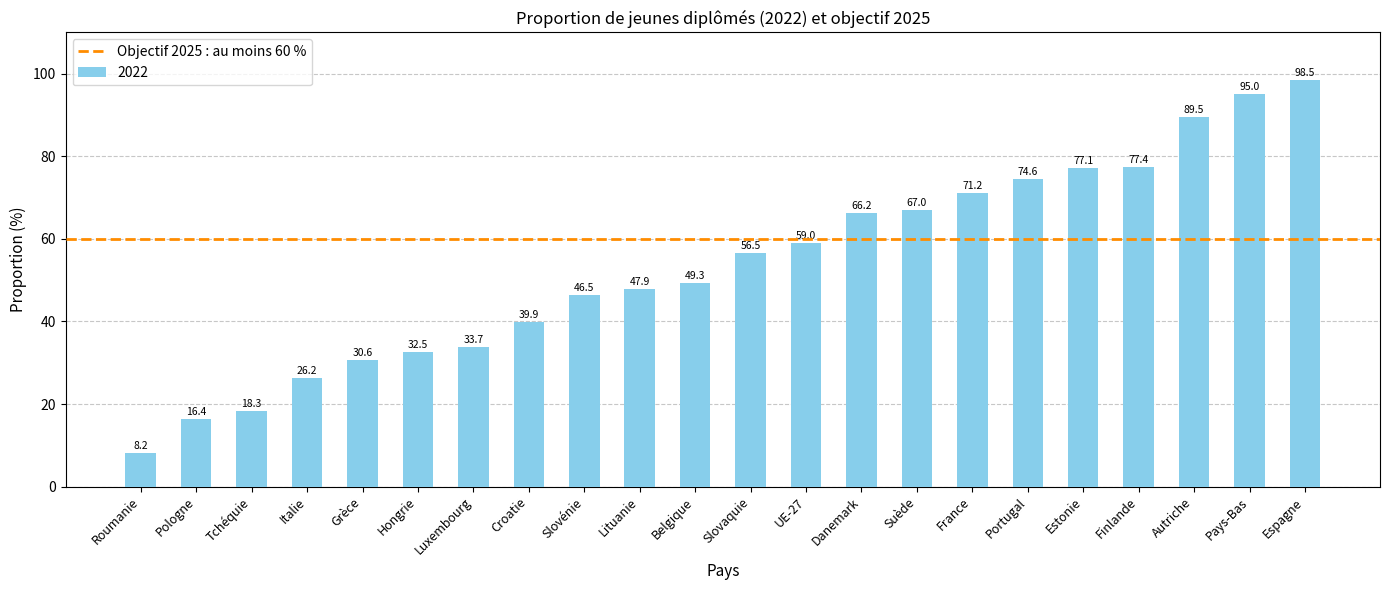

What is the label of the 19th bar from the left?

Finlande